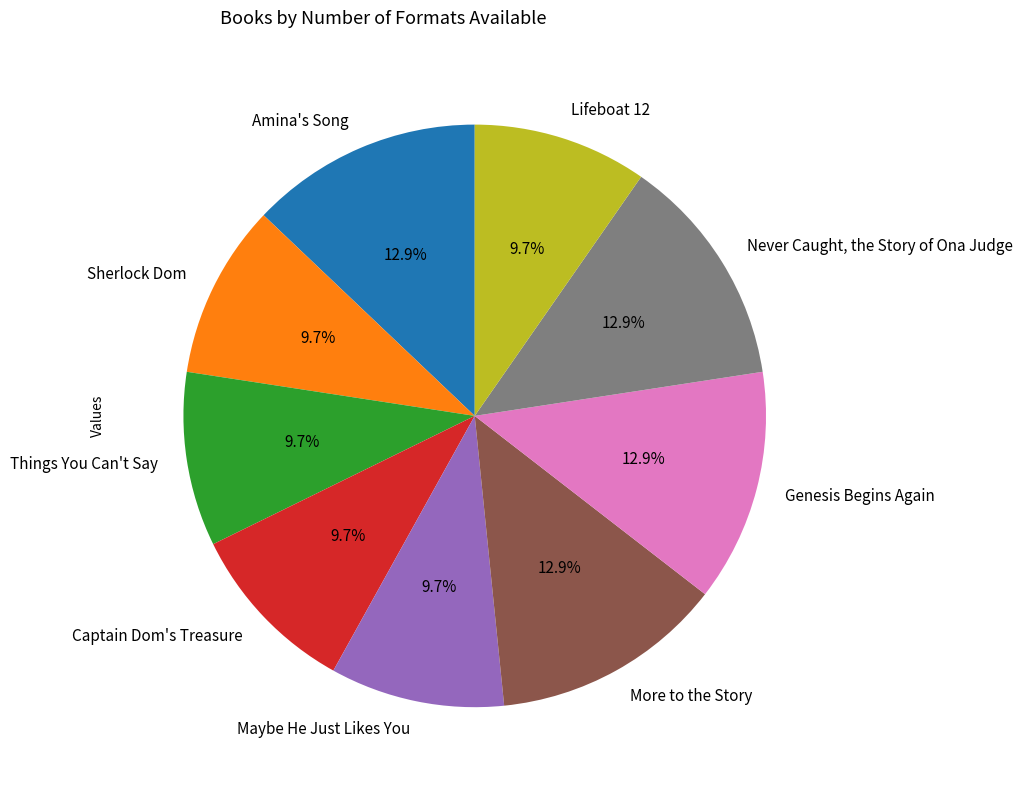

Between Never Caught, the Story of Ona Judge and Lifeboat 12, which is larger?

Never Caught, the Story of Ona Judge